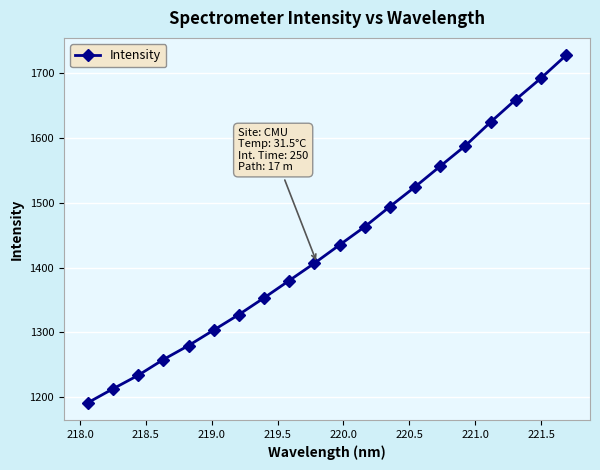

What is the value of the 9th point from the left?

1380.1